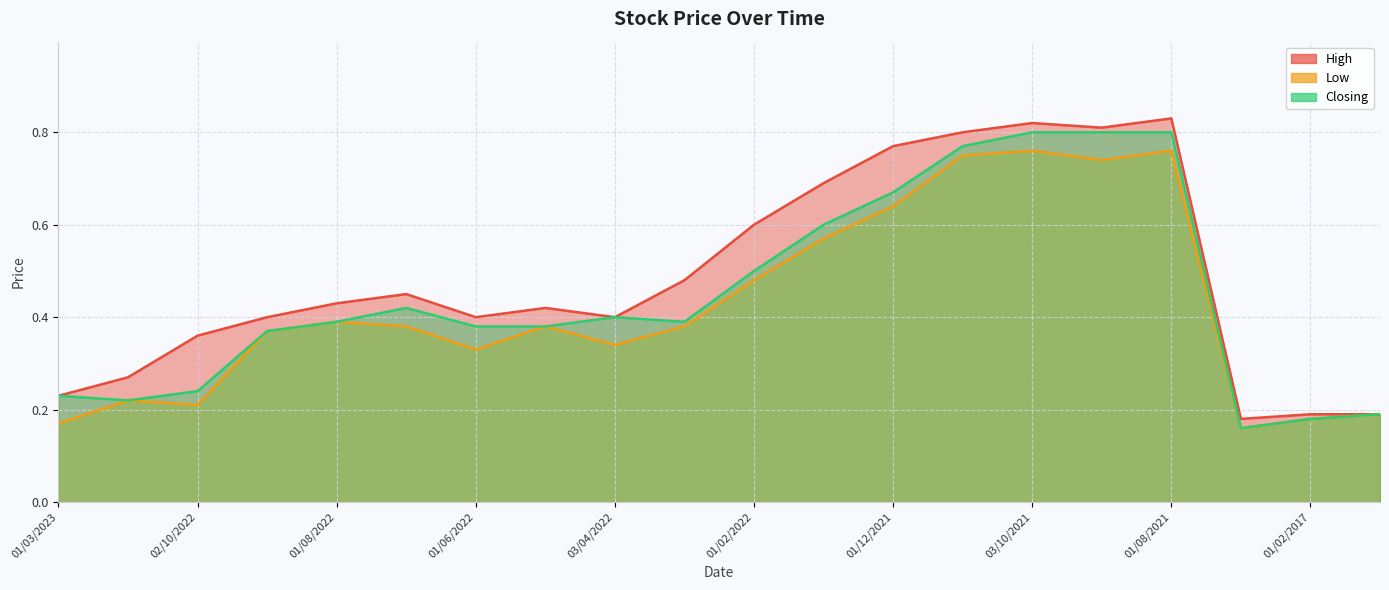

Between 03/07/2022 and 01/11/2021, which series saw the biggest shift?

Low